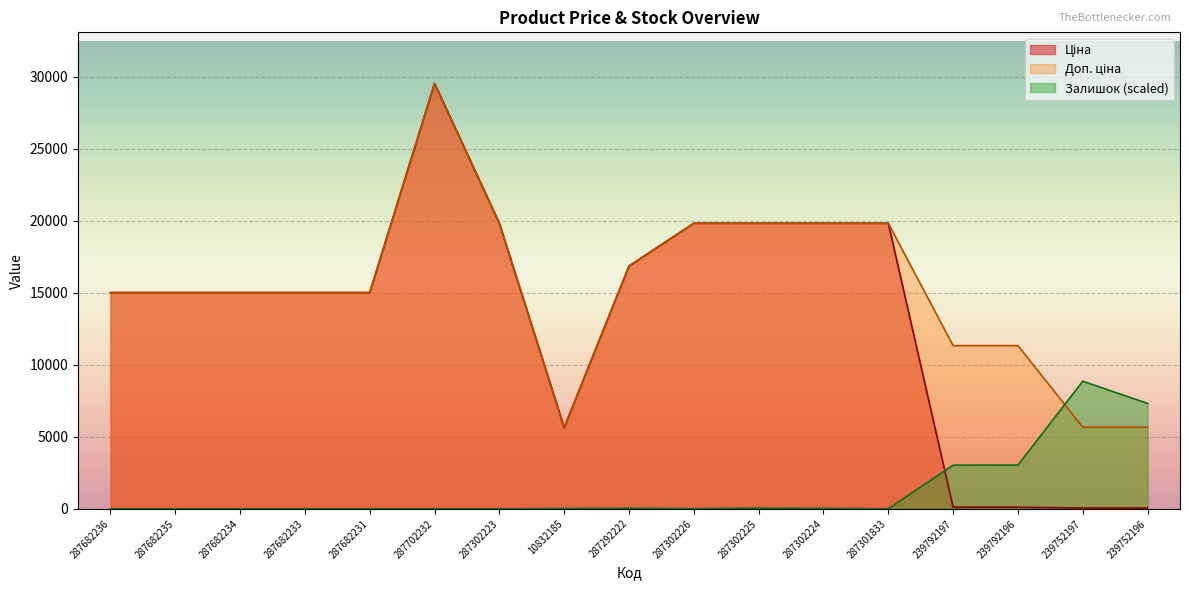

Which label corresponds to the largest value in the chart?

287702232